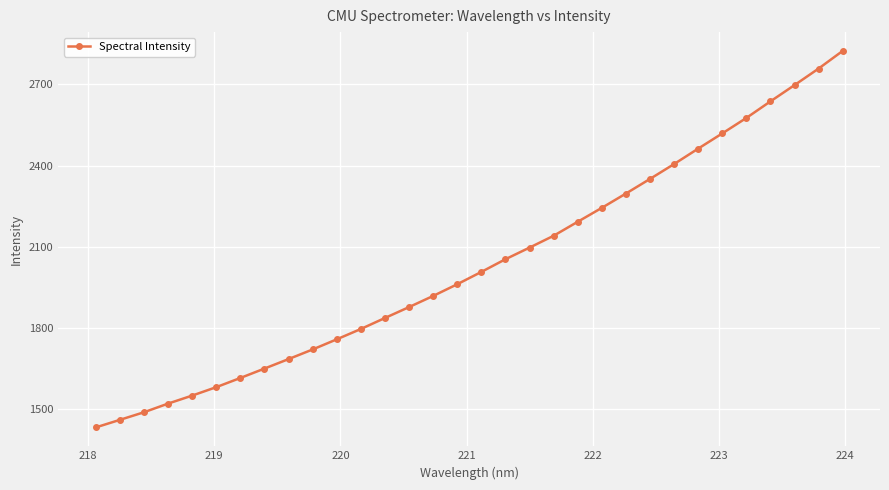

What is the minimum value shown in the chart?

1433.0